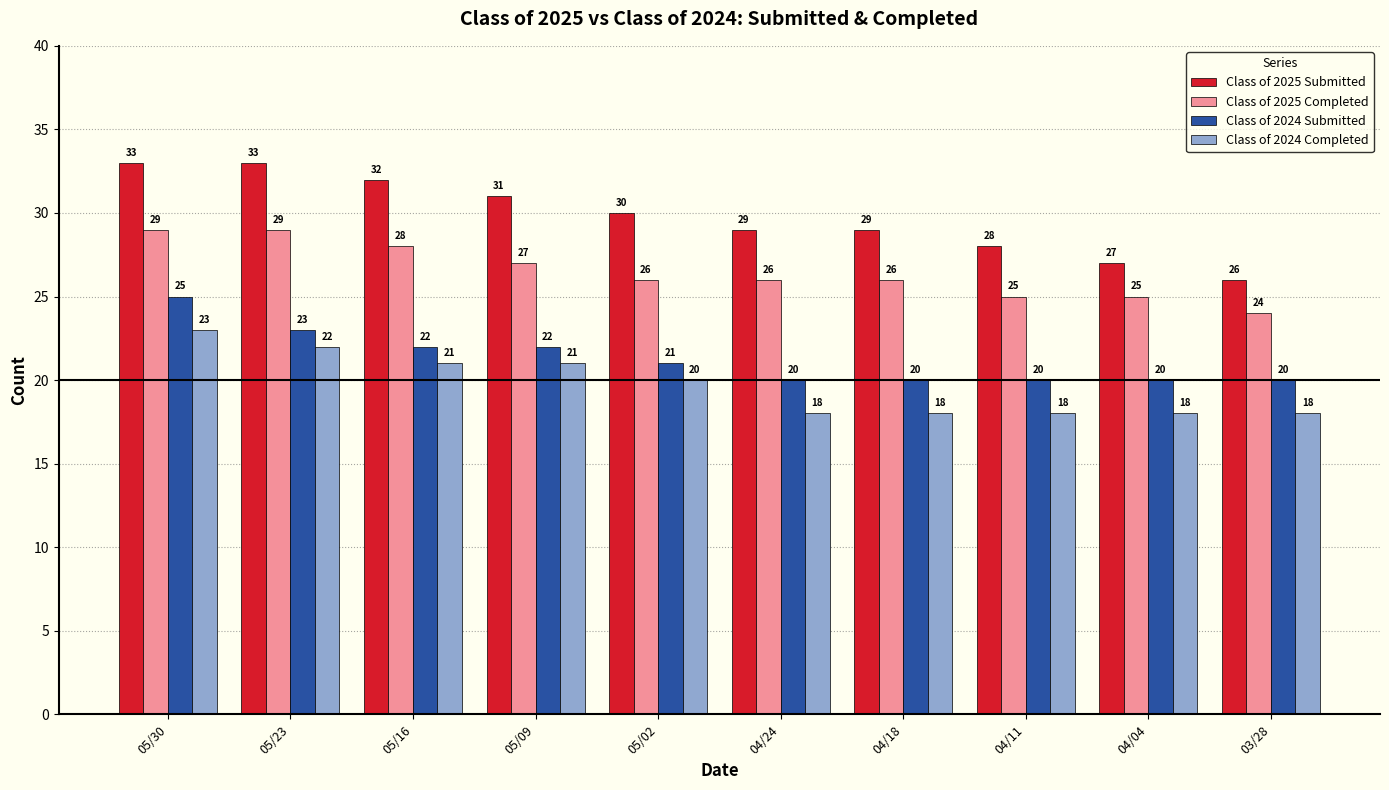

True or false: Class of 2024 Submitted has a value of 37 at 05/23.

False